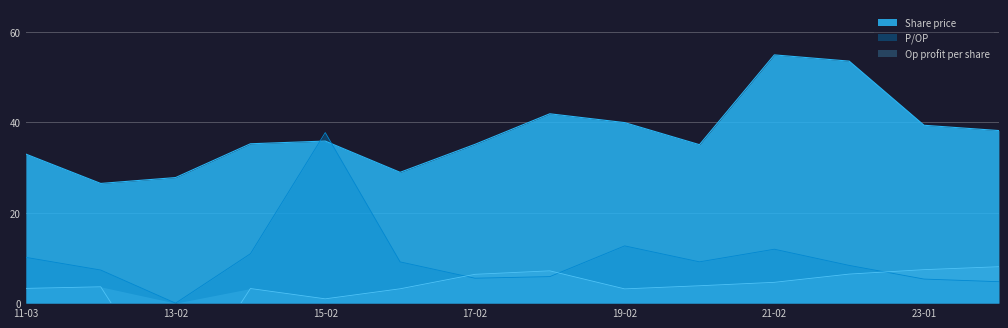

What is the highest value of the P/OP series?

37.7